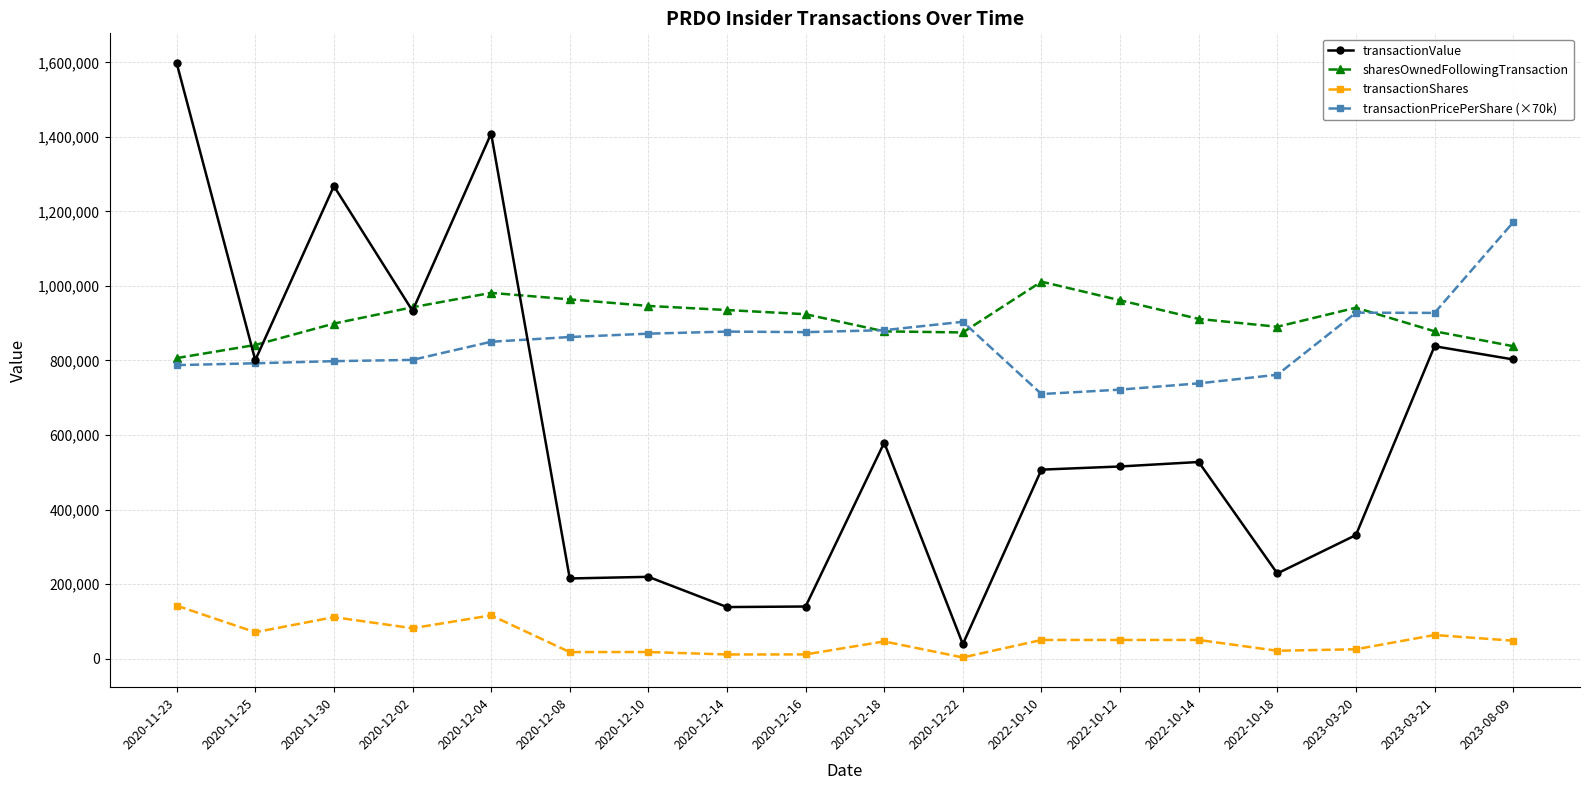

Which series changed the most between 2020-11-25 and 2020-12-04?

transactionValue